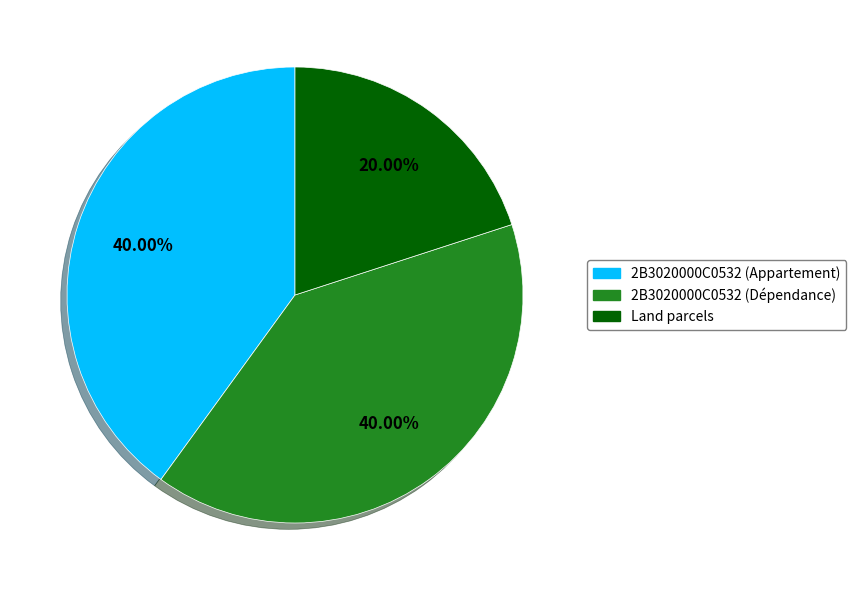

Is there any slice that represents more than half of the pie?

No